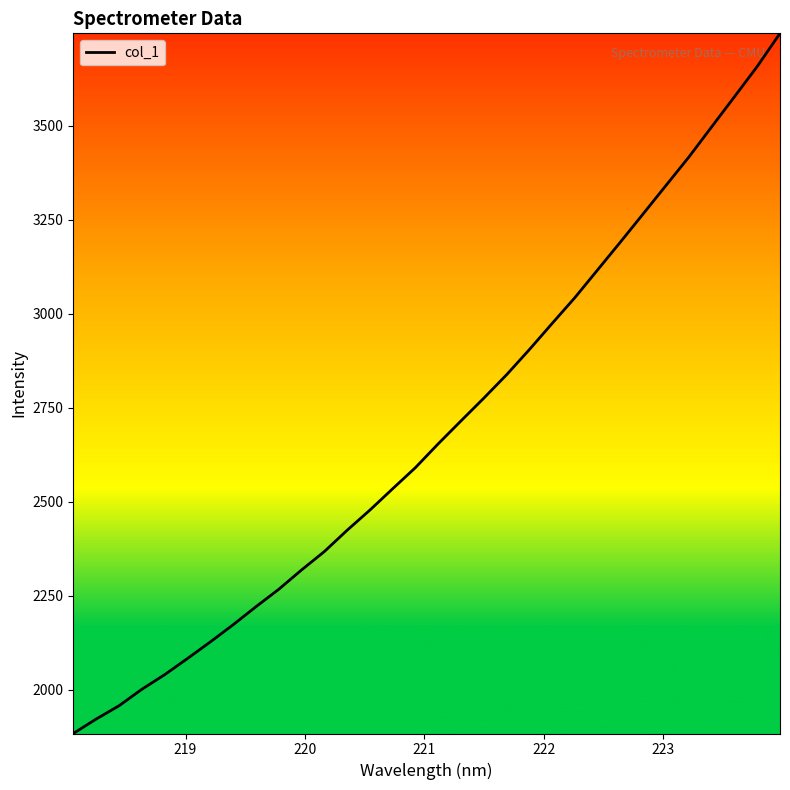

Reading right to left, transcribe all the data shown in this chart.

3745.5	3657.5	3577.0	3497.0	3416.8	3341.6	3266.2	3191.2	3117.2	3043.3	2974.5	2905.0	2838.0	2775.8	2715.3	2654.4	2591.0	2534.8	2478.0	2424.2	2367.6	2318.6	2267.2	2220.8	2173.0	2127.3	2083.3	2040.3	2001.4	1957.6	1922.4	1884.1